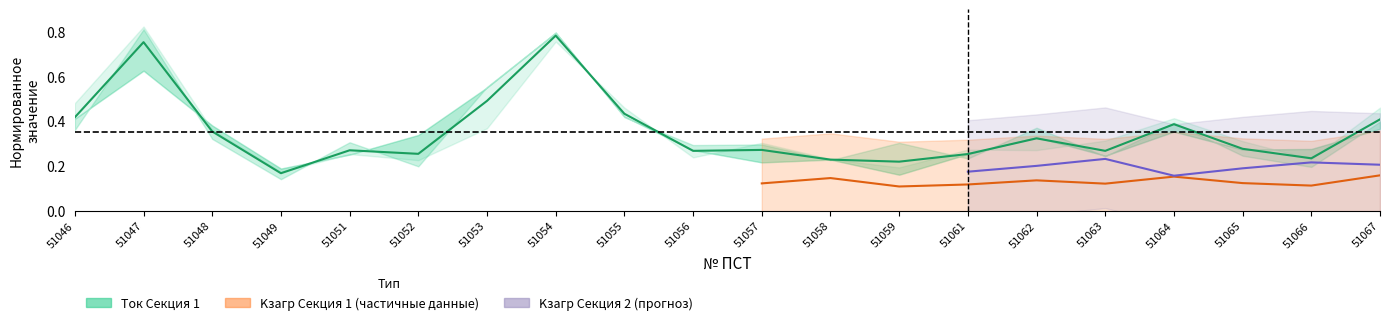

Reading left to right, extract all data points from this chart.

0.4	0.8	0.4	0.2	0.3	0.3	0.5	0.8	0.4	0.3	0.3	0.2	0.2	0.3	0.3	0.3	0.4	0.3	0.2	0.4